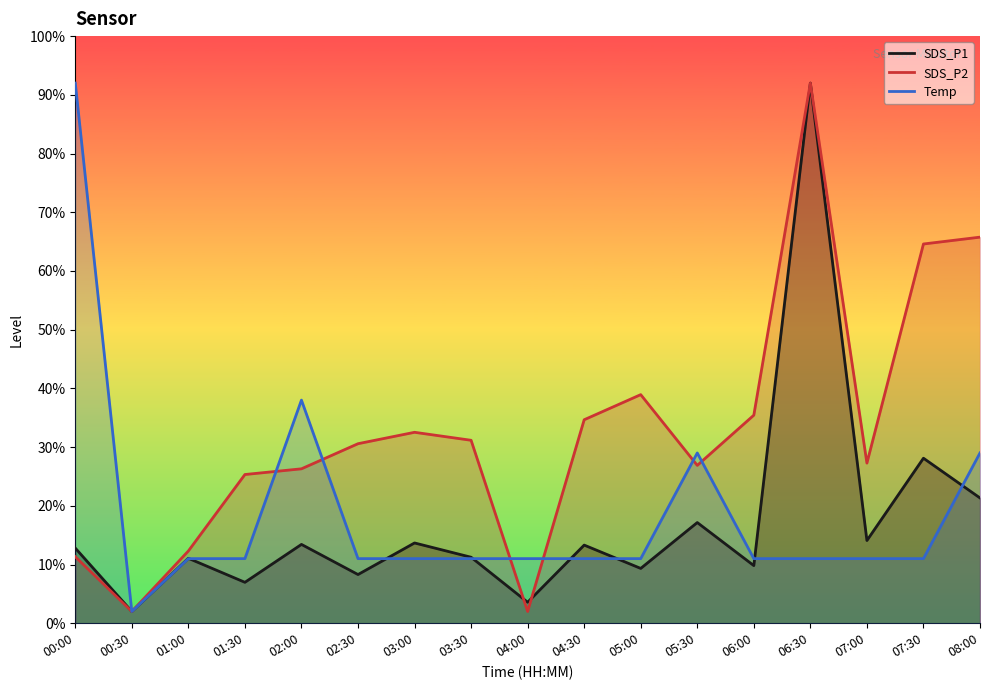

Where is the first local maximum for SDS_P2?

03:00